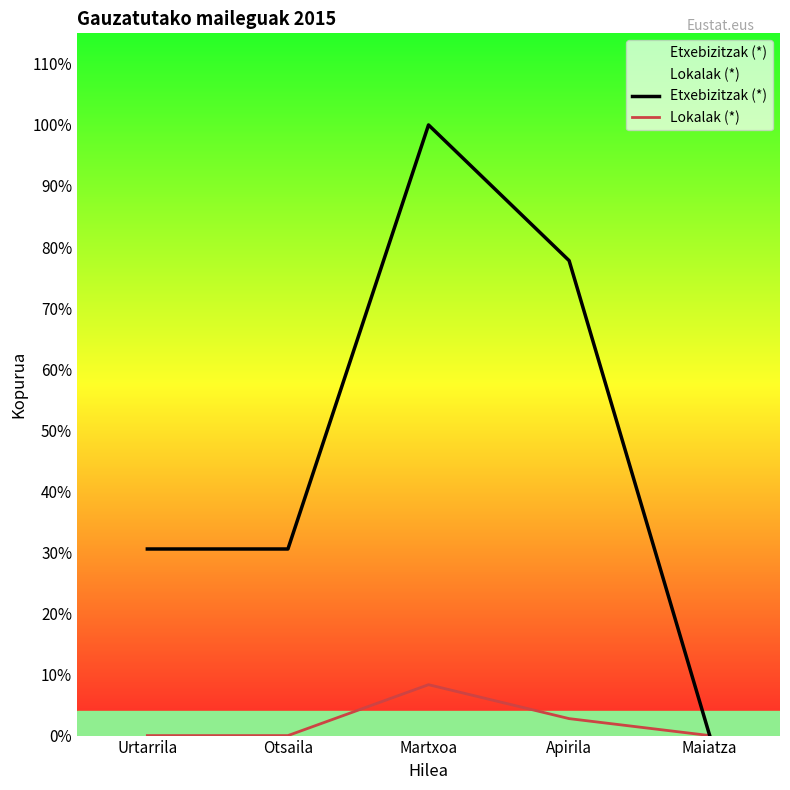

What position from the right is Maiatza?

1